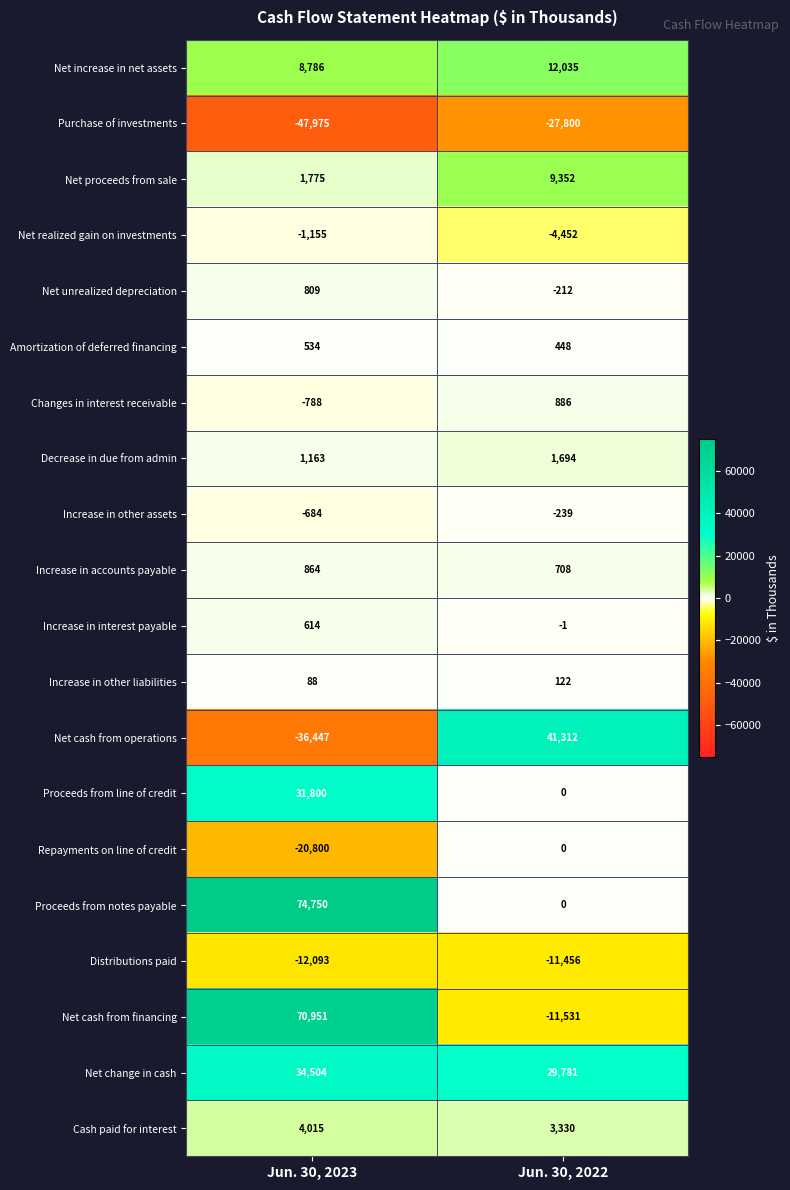

What is the smallest value displayed?

-47975